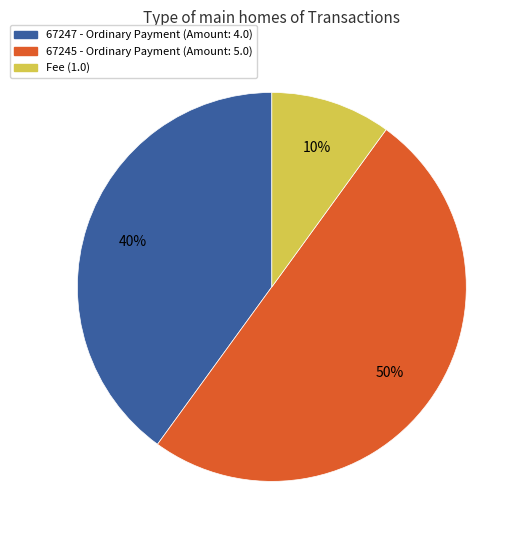

Which slice is the smallest?

Fee